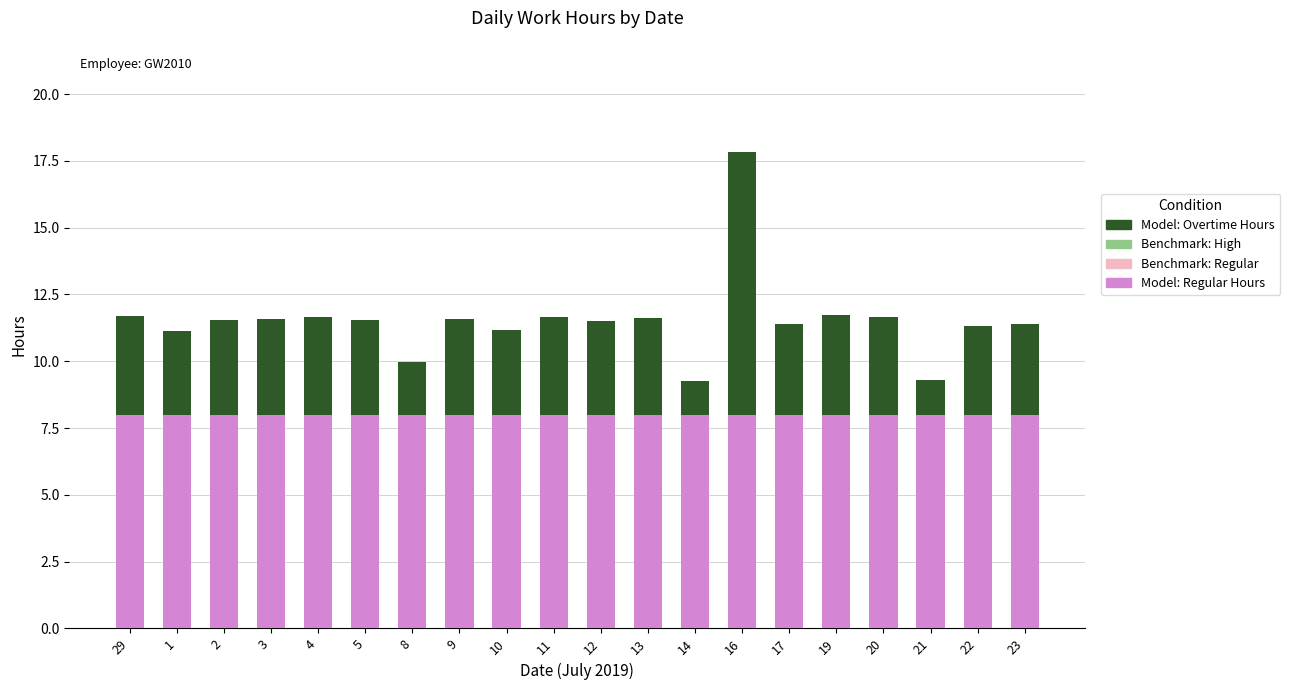

True or false: Model: Regular Hours has a value of 8.0 at 21.

True